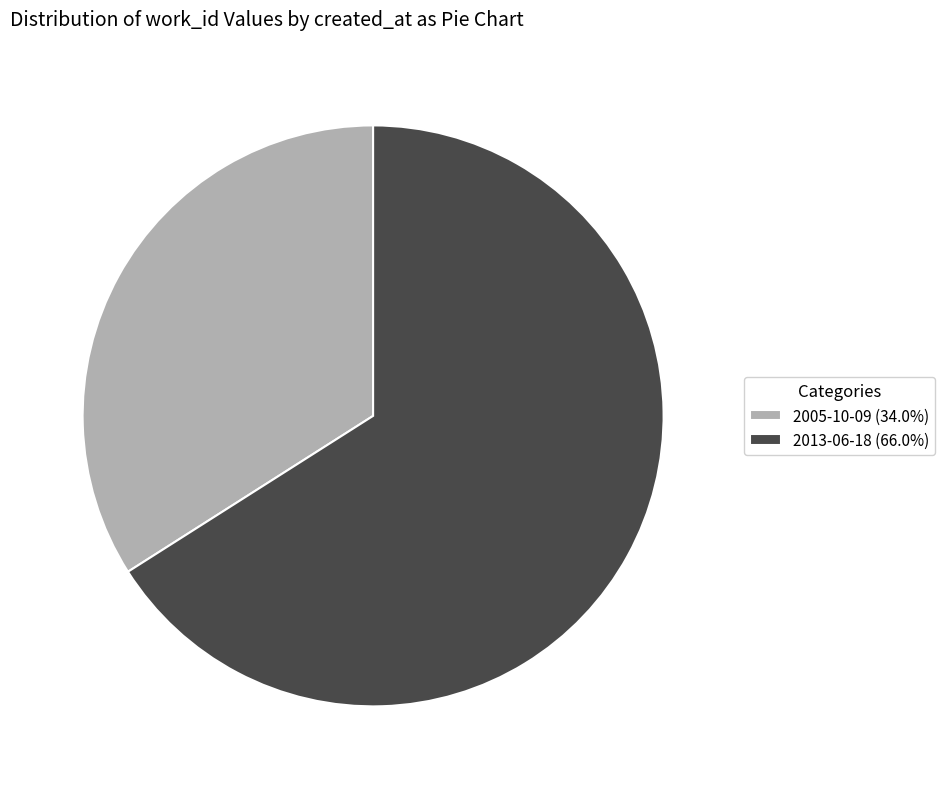

How many slices are in this pie chart?

2